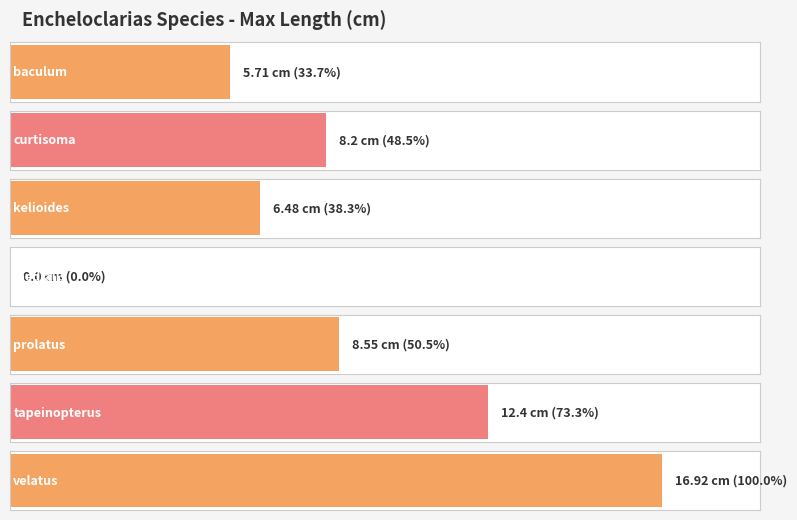

What is the change in value from baculum to kelioides?

+0.8